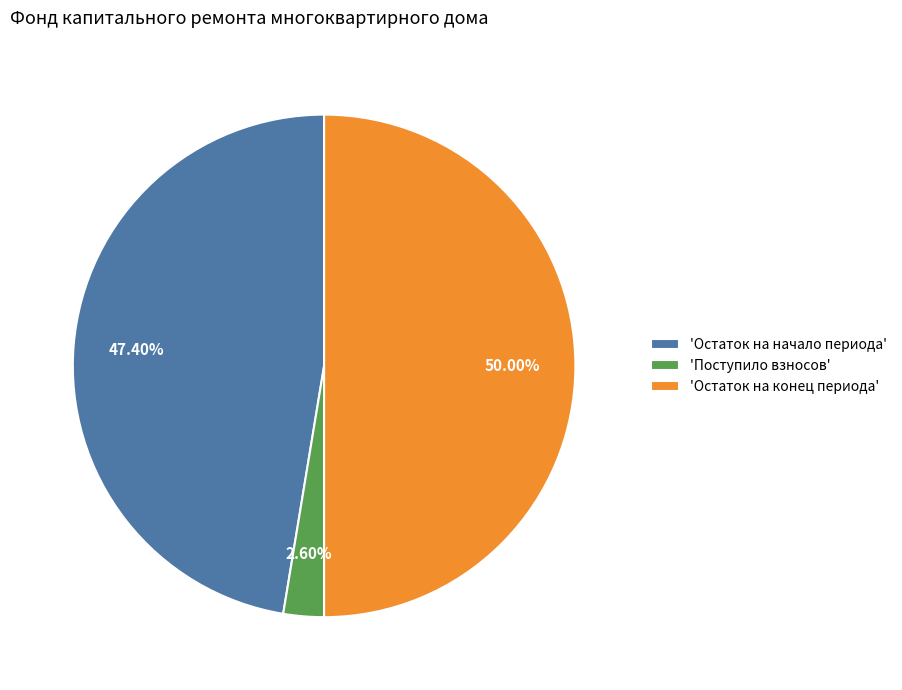

Rank the categories by value from lowest to highest.

'Поступило взносов', 'Остаток на начало периода', 'Остаток на конец периода'